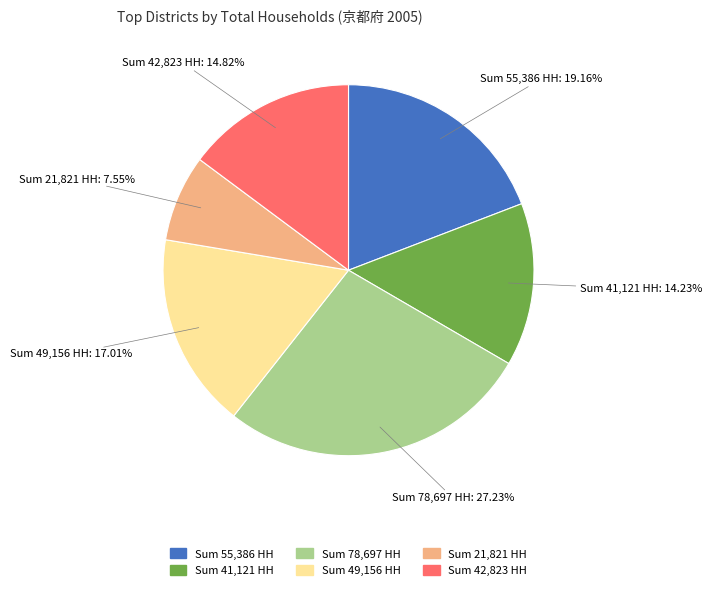

Is there a majority slice in this chart?

No